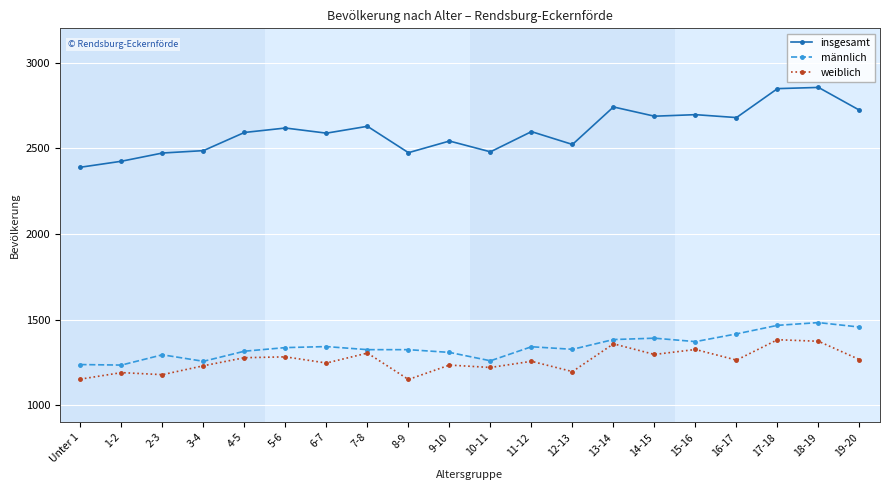

What is the lowest value of the insgesamt series?

2389